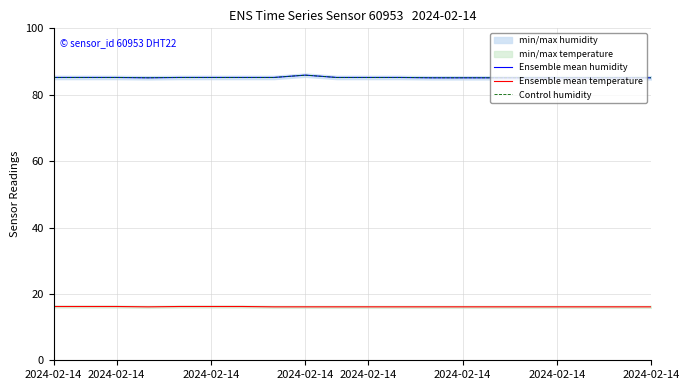

Does the chart have visible grid lines?

Yes